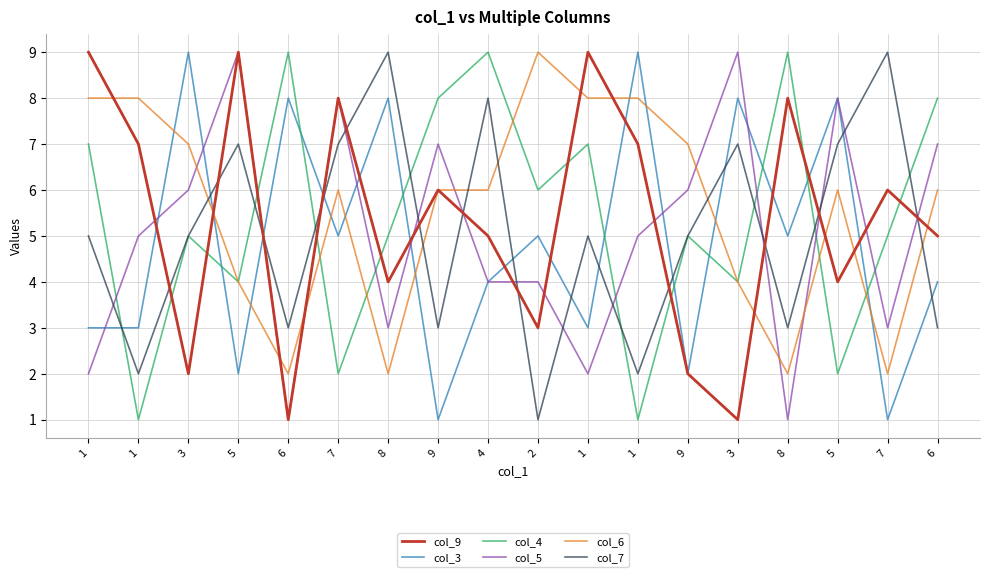

Which series changed the most between 3 and 7?

col_9